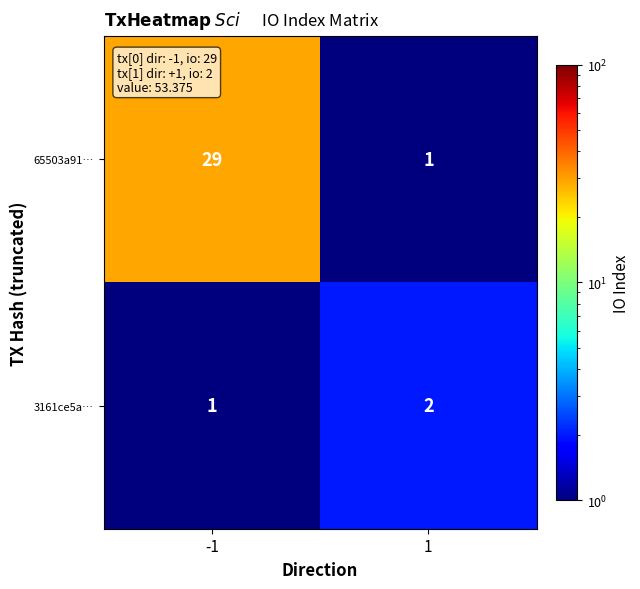

The value of 65503a91… at -1 is 13. True or false?

False